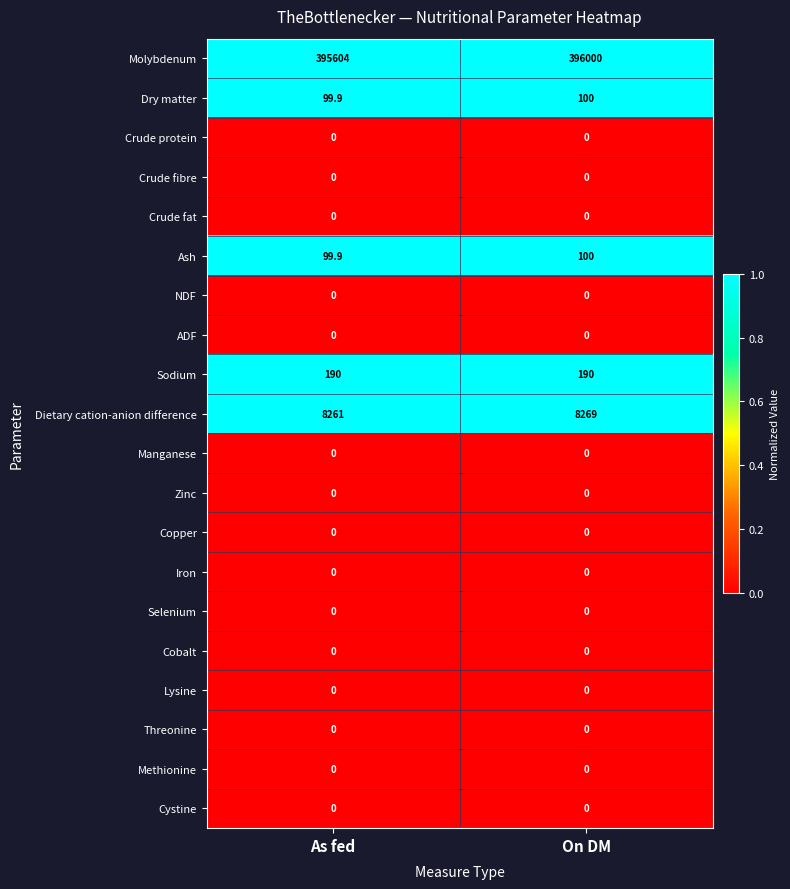

What is the total value across all series at As fed?

404254.8